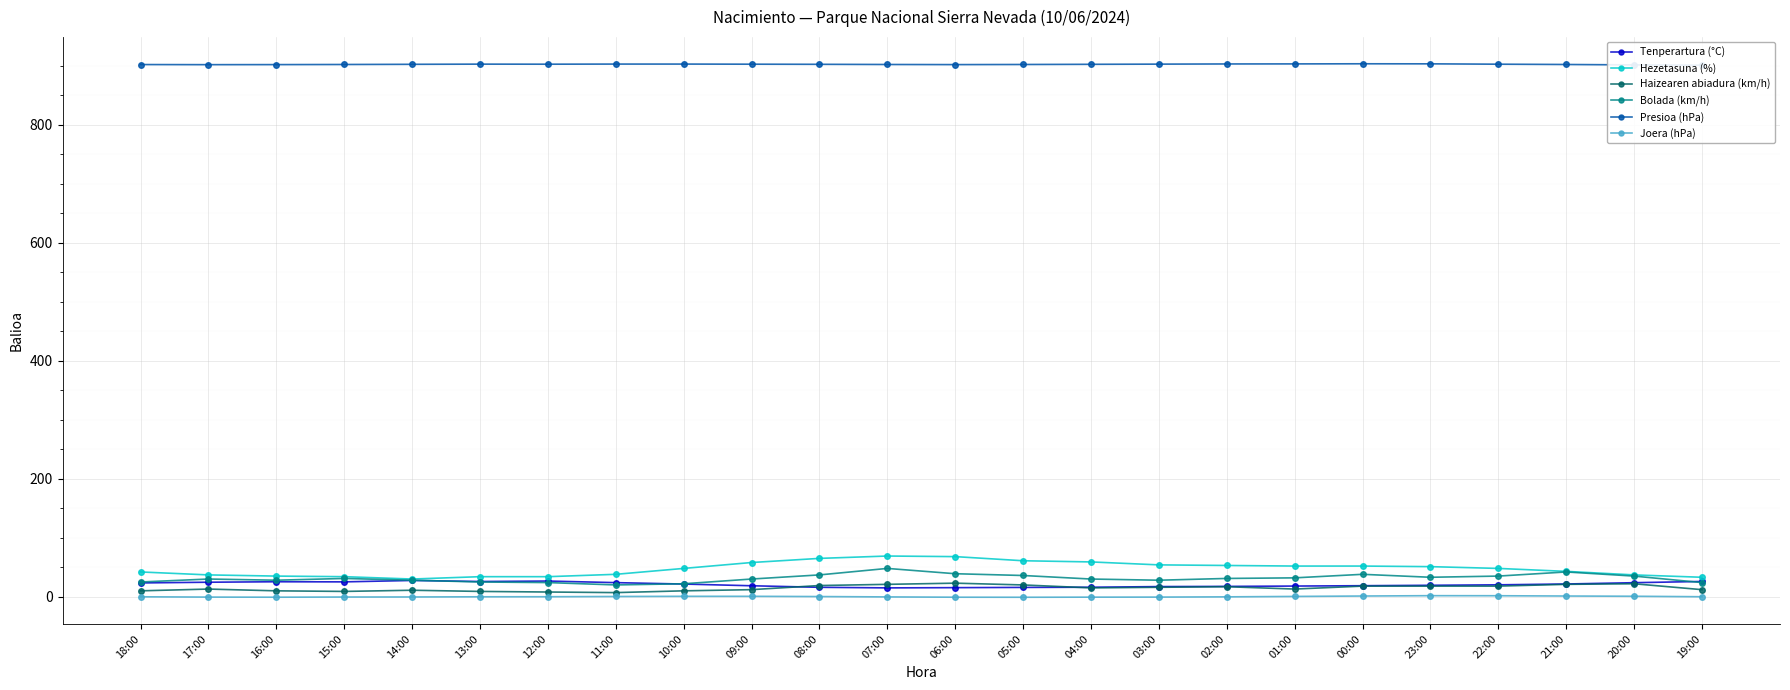

What is the minimum value shown in the chart?

-0.9